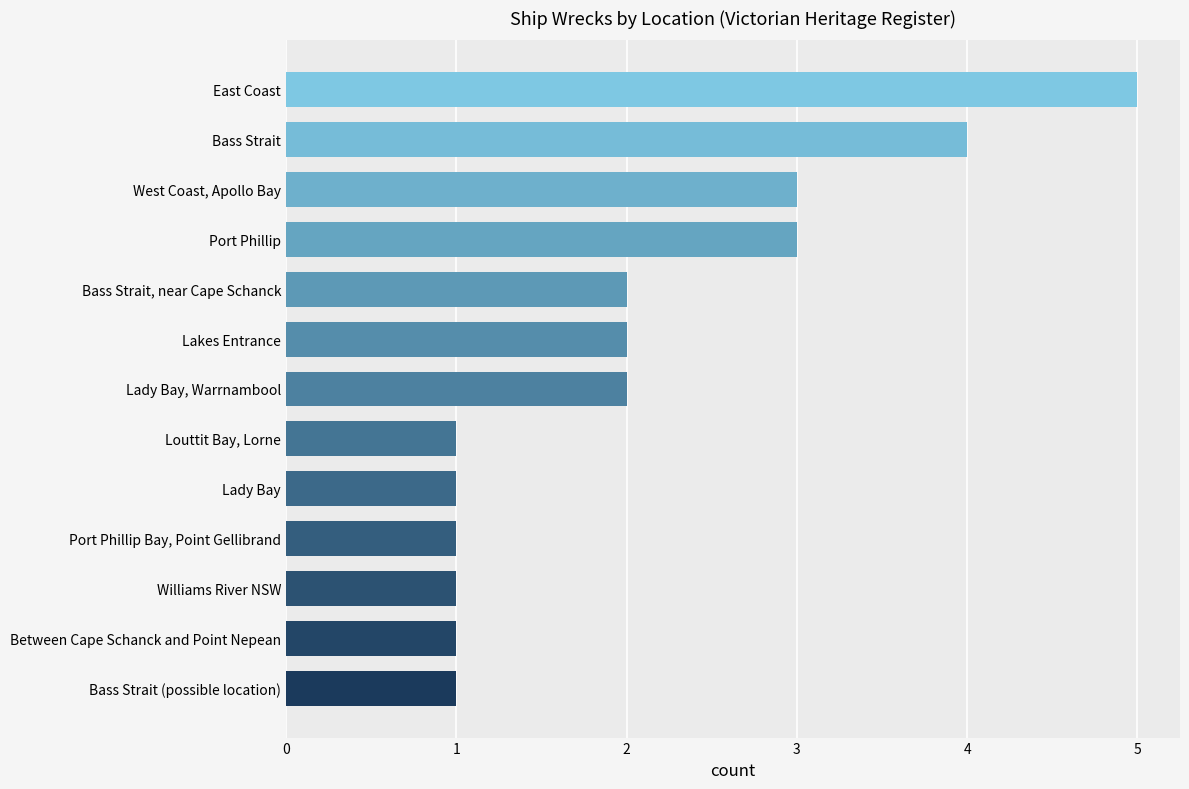

The value at West Coast, Apollo Bay is 3. True or false?

True